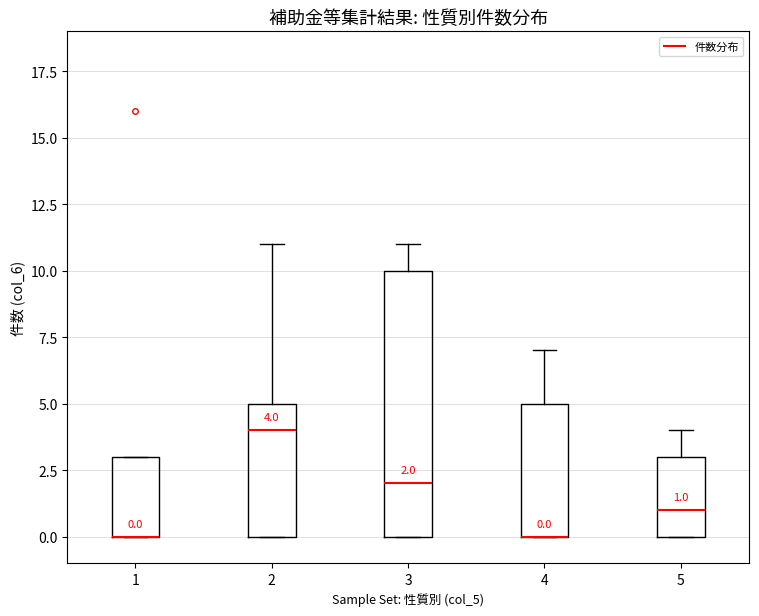

Which box is the tallest, from its lower edge to its upper edge?

3